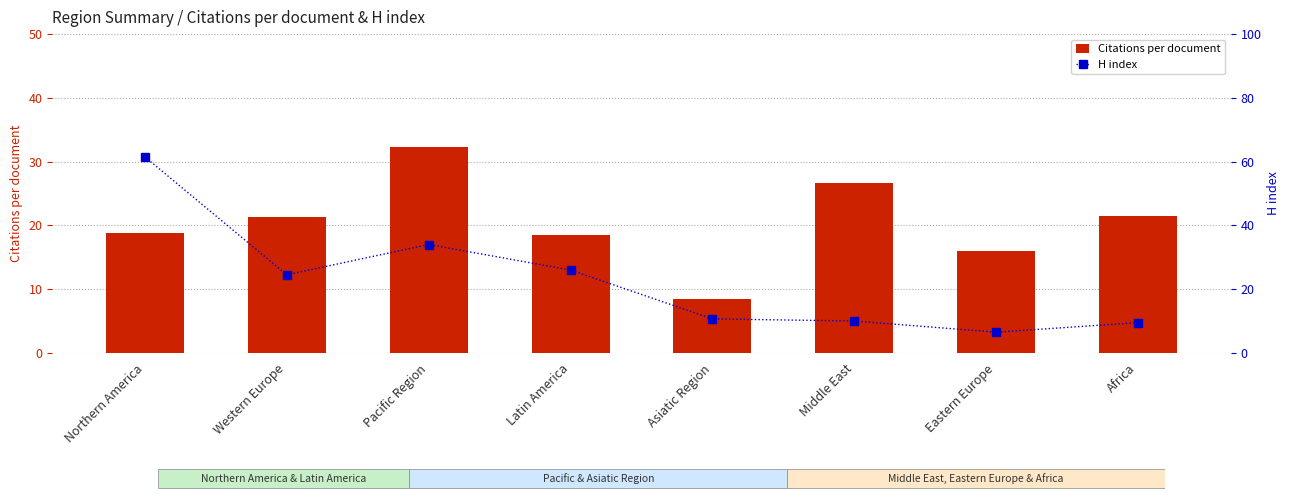

What is the difference between the maximum and second lowest values in the Citations per document series?

16.3